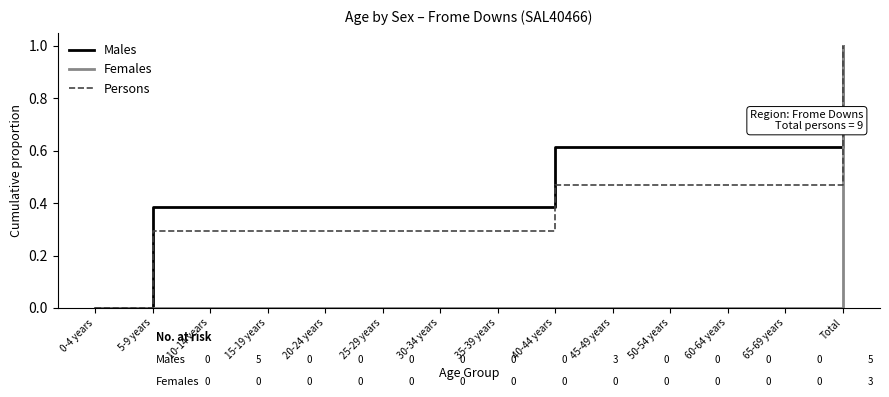

The Persons series shows 0.3 at 15-19 years. True or false?

True